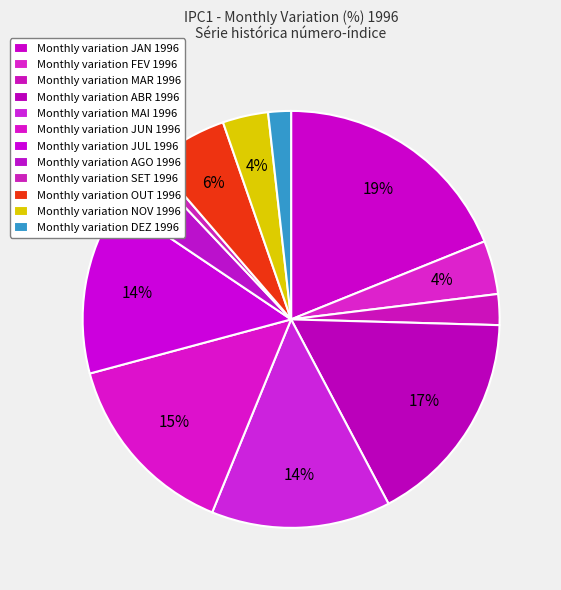

How many segments does this pie chart have?

12